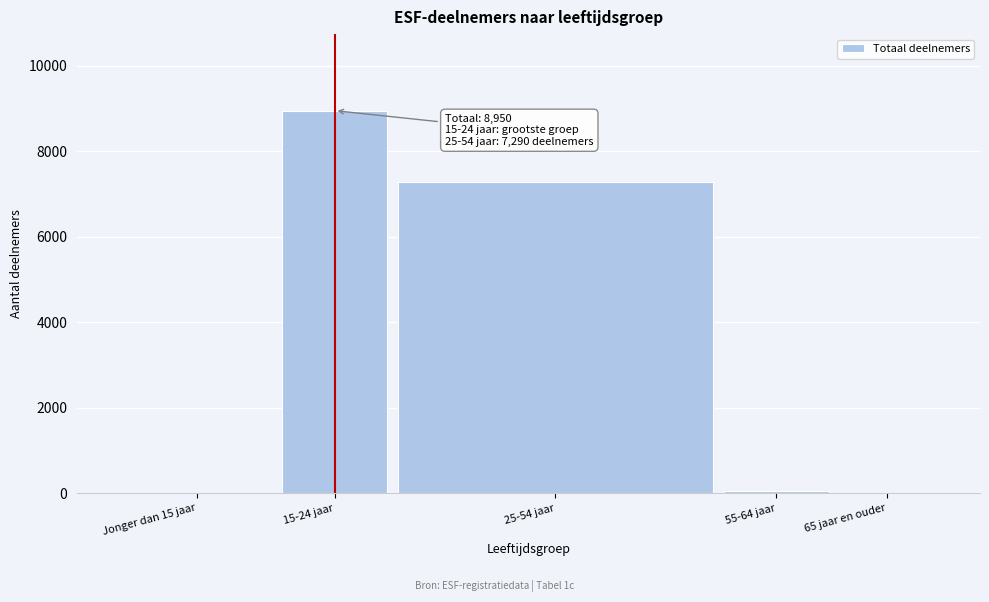

Reading left to right, transcribe all the data shown in this chart.

Jonger dan 15 jaar=0	15-24 jaar=8950	25-54 jaar=7290	55-64 jaar=60	65 jaar en ouder=0